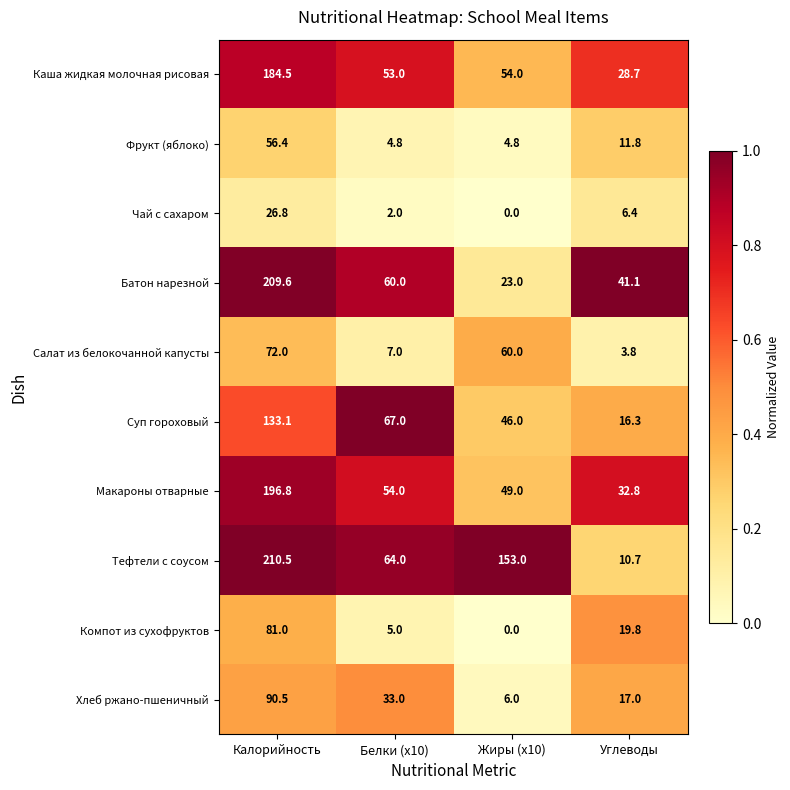

What is the difference between the maximum and minimum values in the Тефтели с соусом series?

199.8